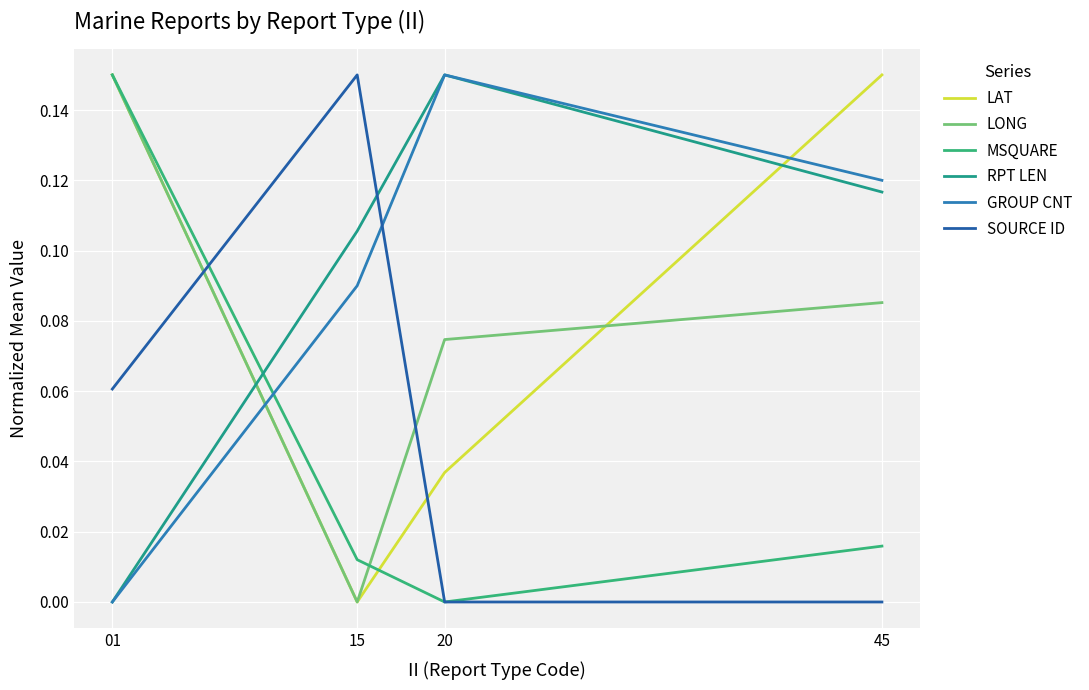

Which has a higher value, 20 or 15?

20